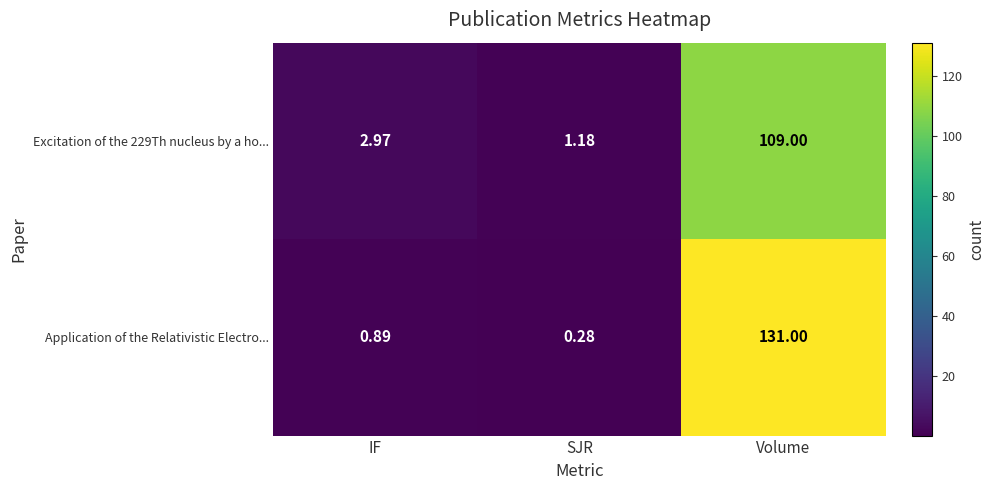

List the series in order of their peak value, highest first.

Application of the Relativistic Electro..., Excitation of the 229Th nucleus by a ho...